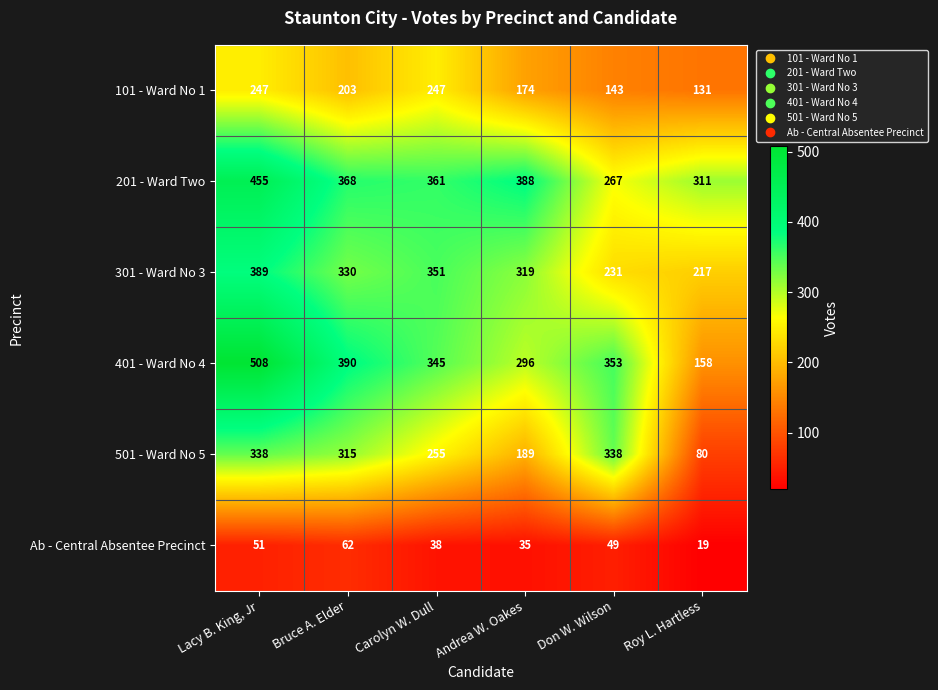

The value of 501 - Ward No 5 at Carolyn W. Dull is 255. True or false?

True